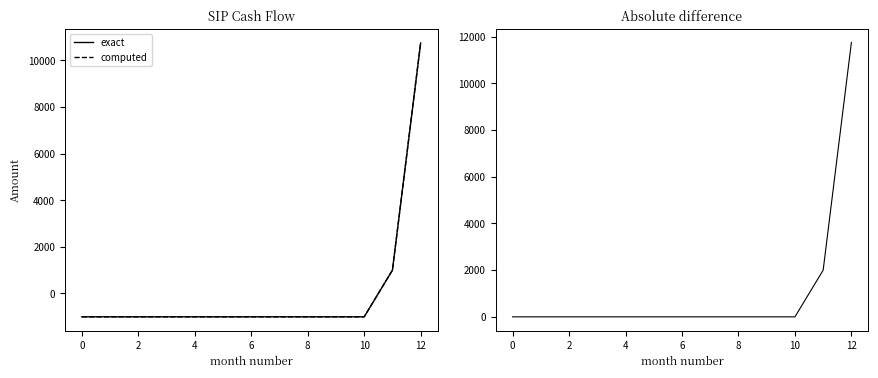

Is it true that computed equals -1002.0 at 6?

True